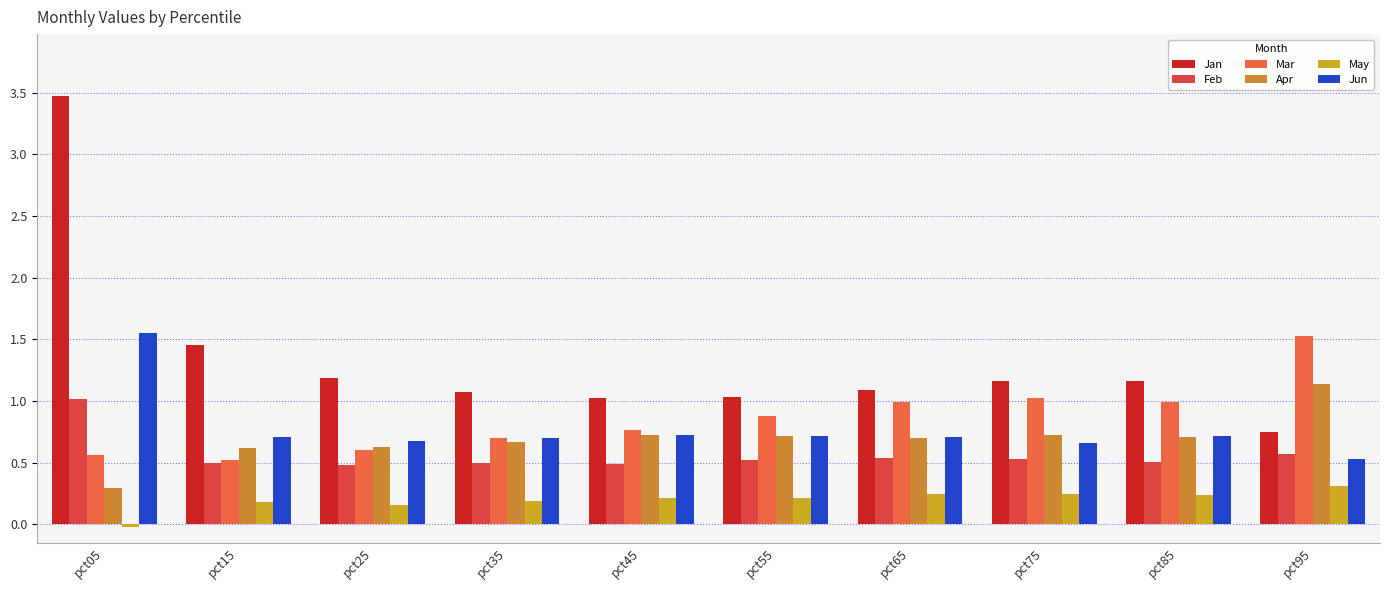

Reading right to left, transcribe all the data shown in this chart.

Jan: pct95=0.7	pct85=1.2	pct75=1.2	pct65=1.1	pct55=1.0	pct45=1.0	pct35=1.1	pct25=1.2	pct15=1.5	pct05=3.5
Feb: pct95=0.6	pct85=0.5	pct75=0.5	pct65=0.5	pct55=0.5	pct45=0.5	pct35=0.5	pct25=0.5	pct15=0.5	pct05=1.0
Mar: pct95=1.5	pct85=1.0	pct75=1.0	pct65=1.0	pct55=0.9	pct45=0.8	pct35=0.7	pct25=0.6	pct15=0.5	pct05=0.6
Apr: pct95=1.1	pct85=0.7	pct75=0.7	pct65=0.7	pct55=0.7	pct45=0.7	pct35=0.7	pct25=0.6	pct15=0.6	pct05=0.3
May: pct95=0.3	pct85=0.2	pct75=0.2	pct65=0.2	pct55=0.2	pct45=0.2	pct35=0.2	pct25=0.2	pct15=0.2	pct05=-0.0
Jun: pct95=0.5	pct85=0.7	pct75=0.7	pct65=0.7	pct55=0.7	pct45=0.7	pct35=0.7	pct25=0.7	pct15=0.7	pct05=1.6